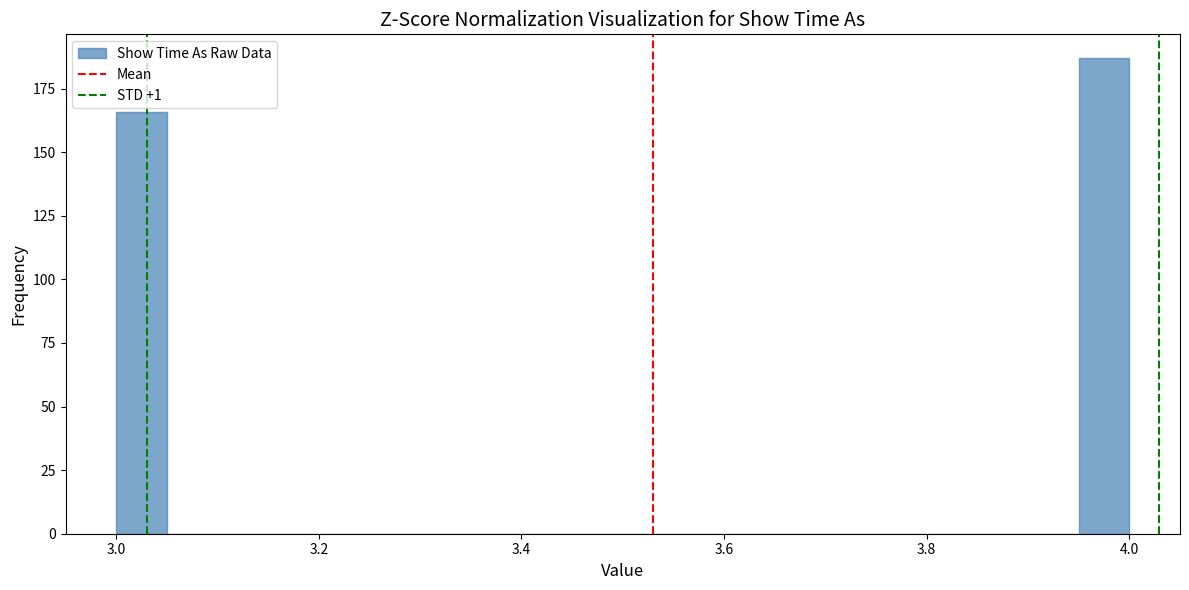

Around what value on the x-axis is the tallest bar? Give the approximate position of its centre, as read against the axis.

3.98